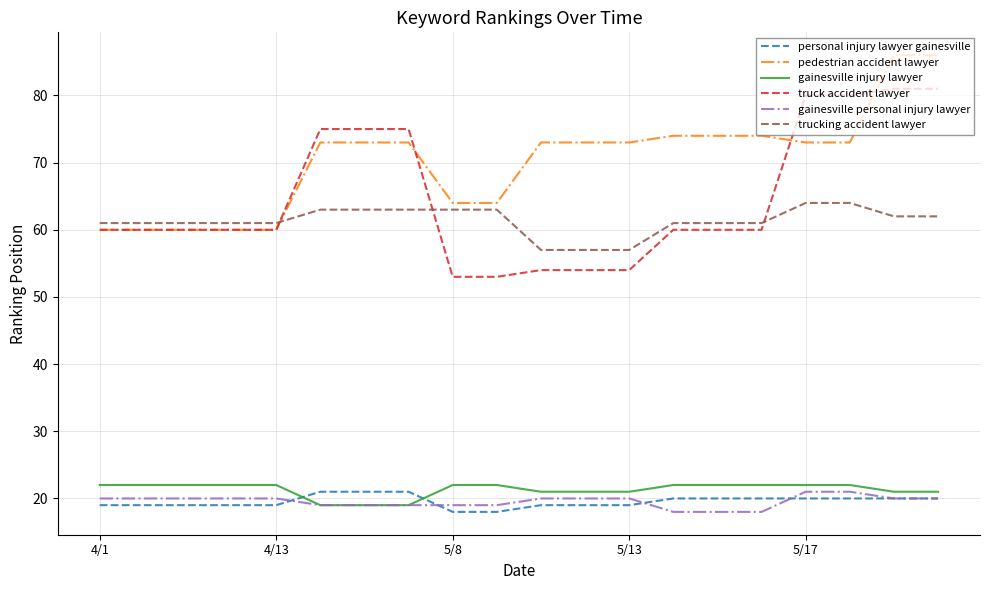

True or false: truck accident lawyer and gainesville personal injury lawyer intersect in this chart.

False